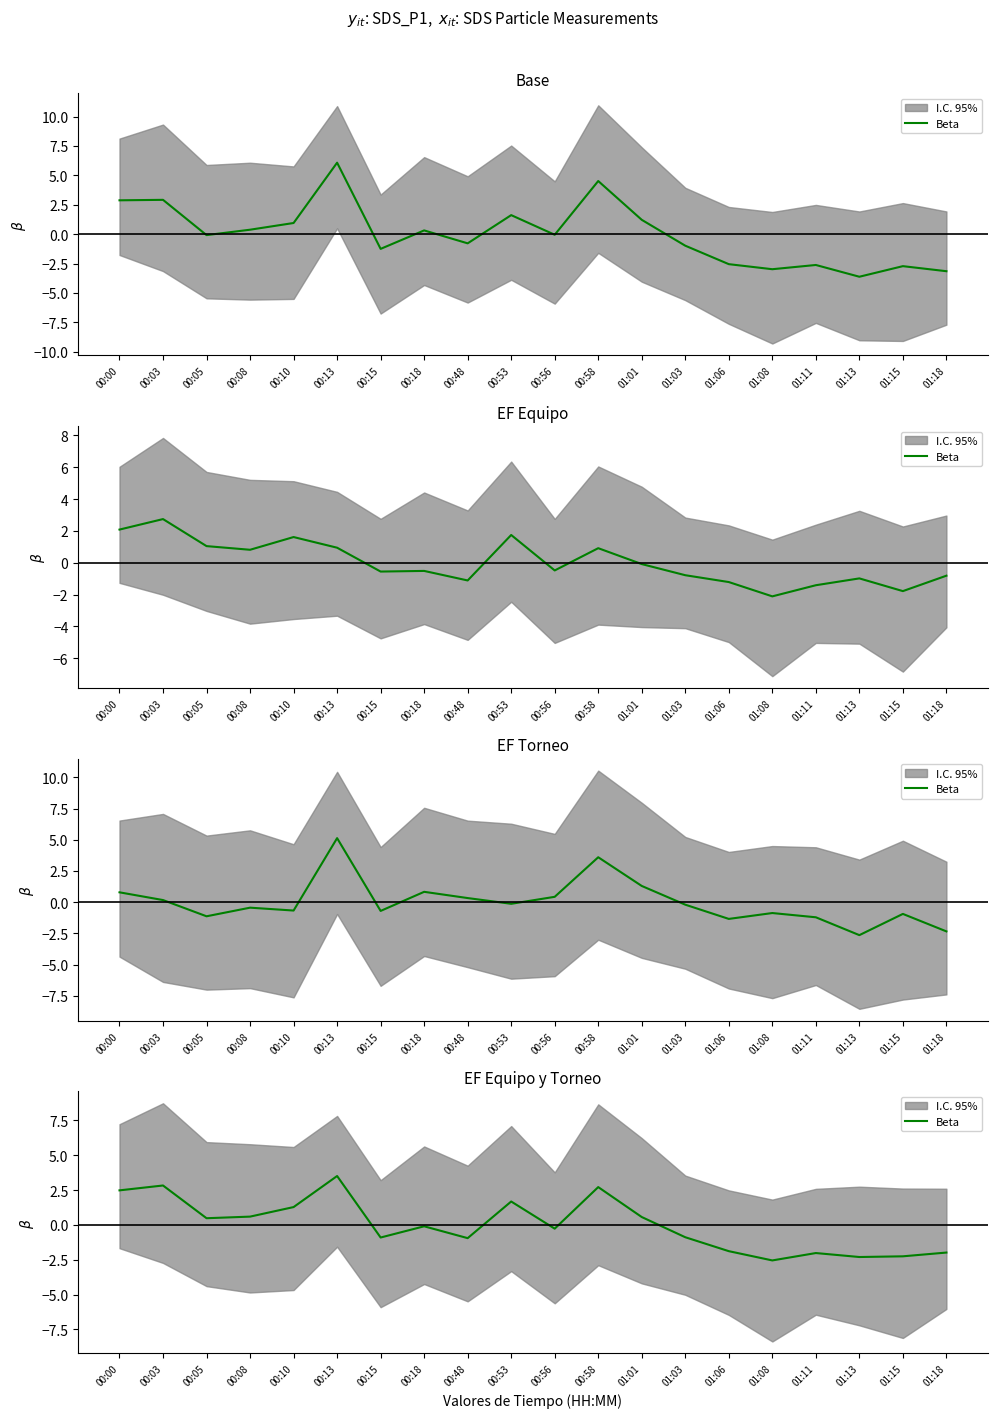

What is the label of the 9th point from the left?

00:48